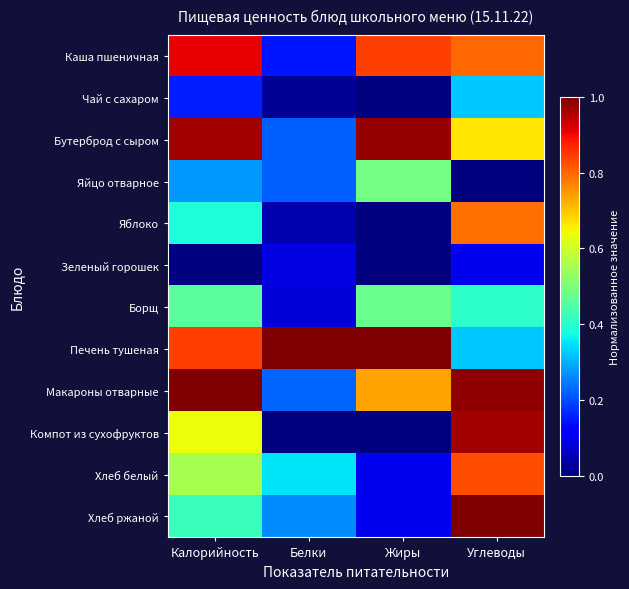

At which category is the sum across all series the highest?

Углеводы